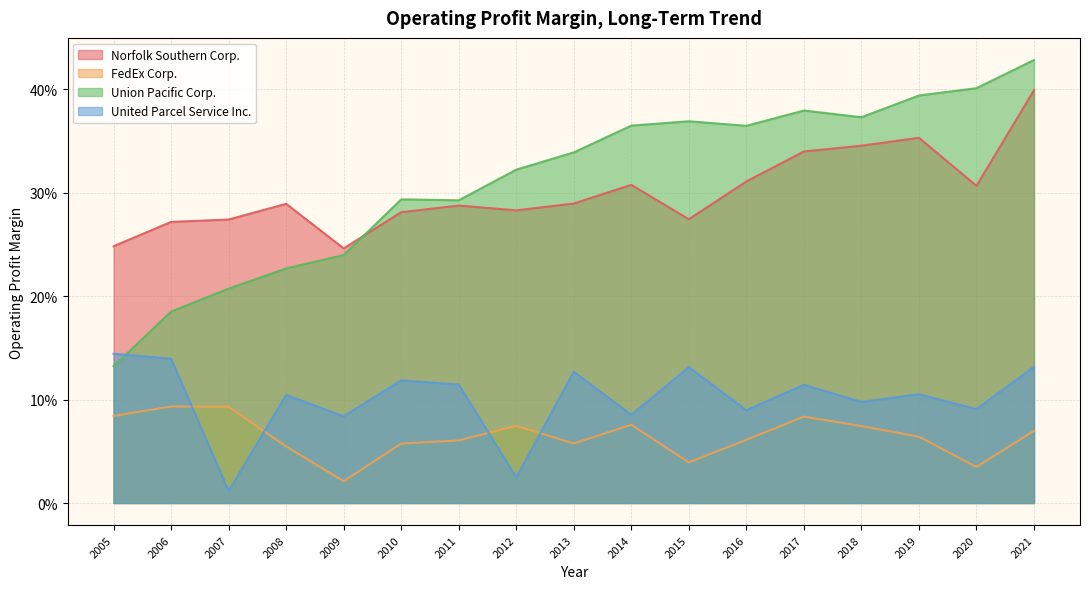

What are all the series names shown in the legend?

Norfolk Southern Corp., FedEx Corp., Union Pacific Corp., United Parcel Service Inc.